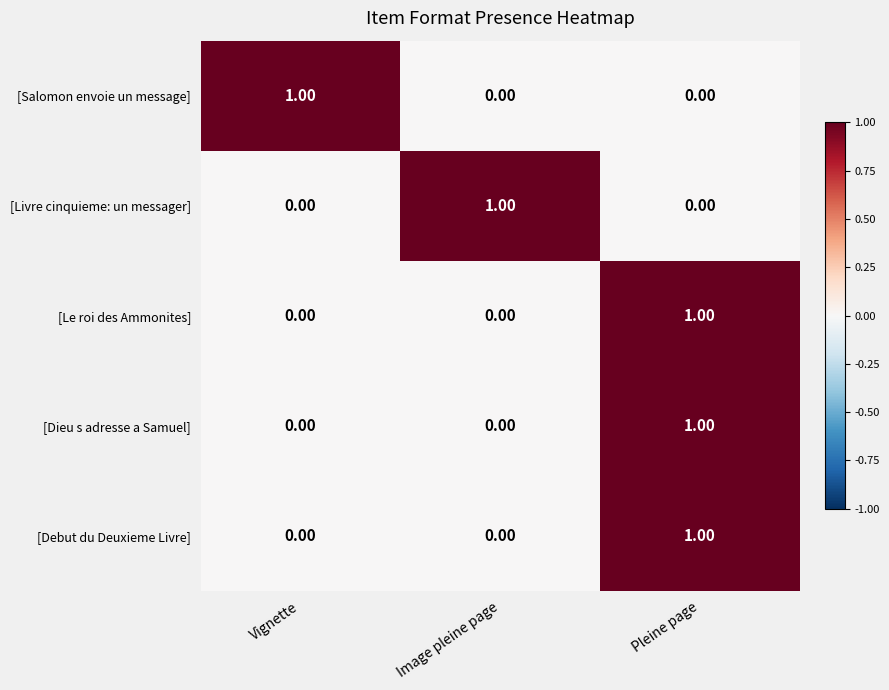

How many categories are shown in the chart?

3